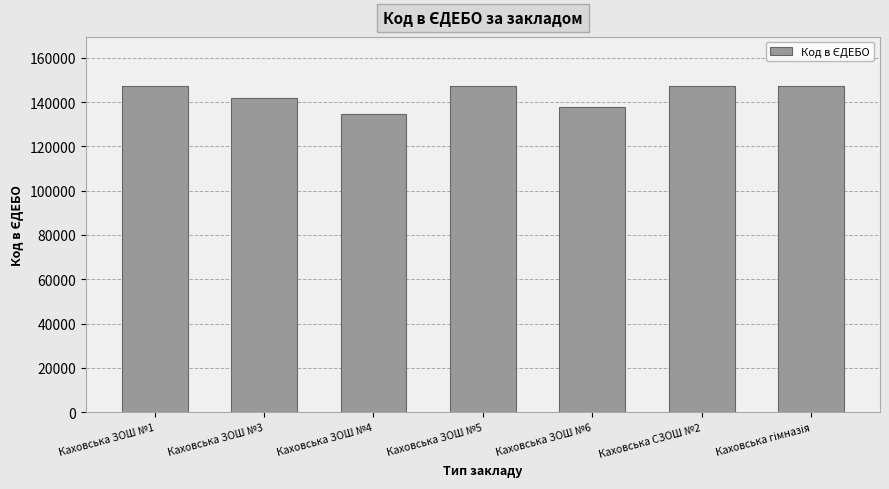

What is the difference between the values at Каховська ЗОШ №5 and Каховська ЗОШ №1?

60